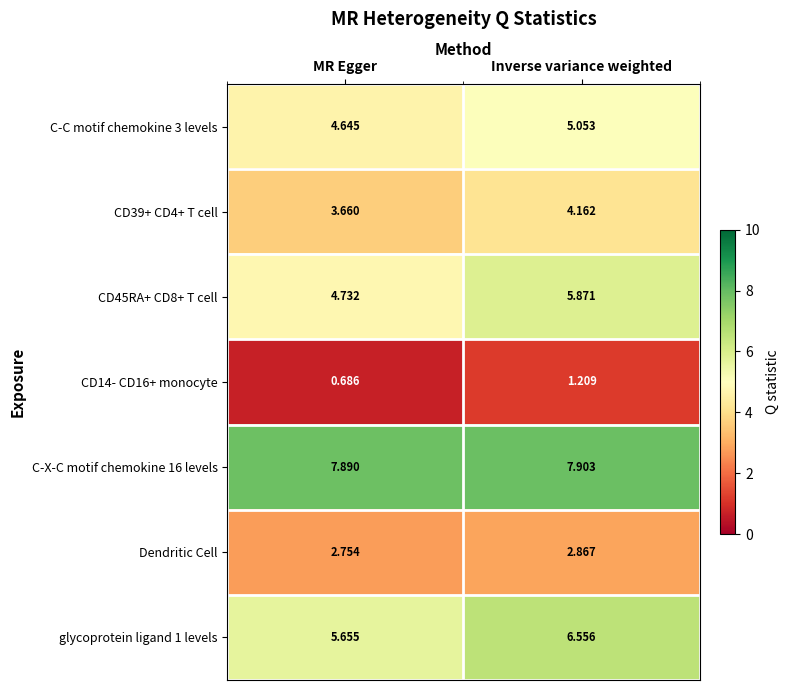

At which label does C-X-C motif chemokine 16 levels reach its peak?

Inverse variance weighted